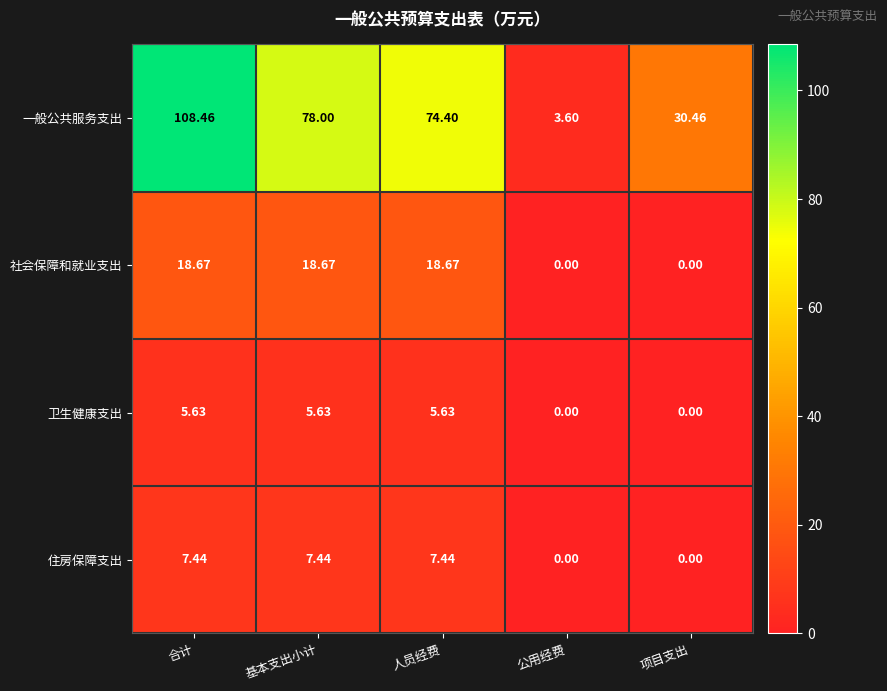

Which series changed the most between 基本支出小计 and 人员经费?

一般公共服务支出